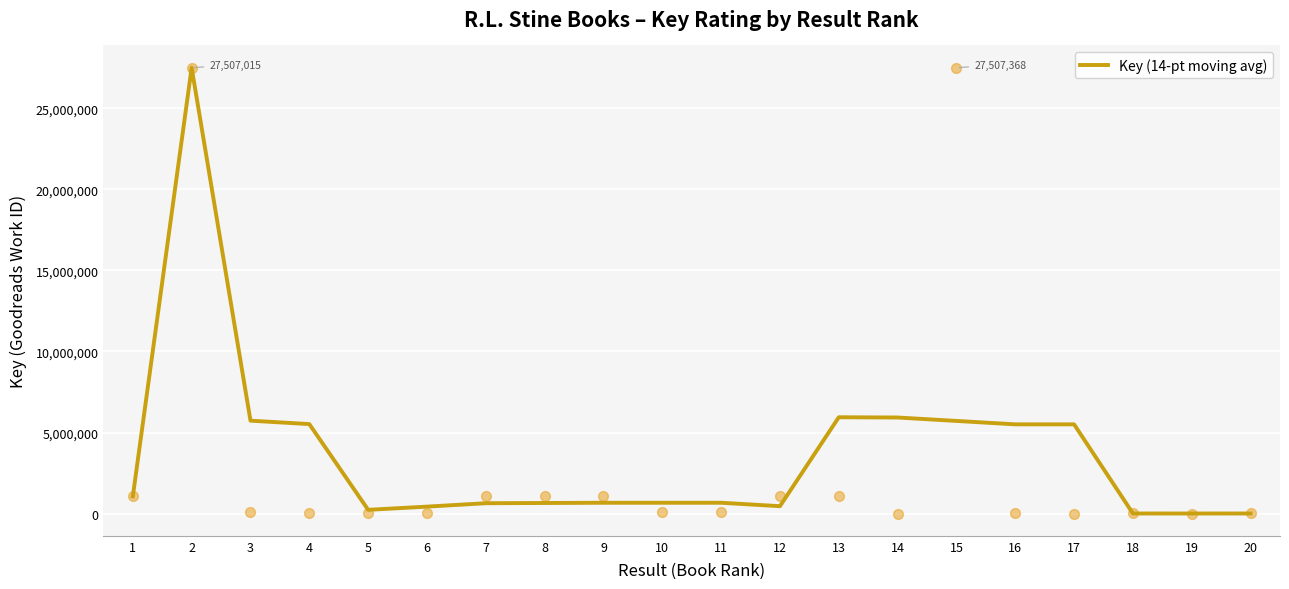

Approximately how many times larger is the value at 7 compared to 12?

1.4